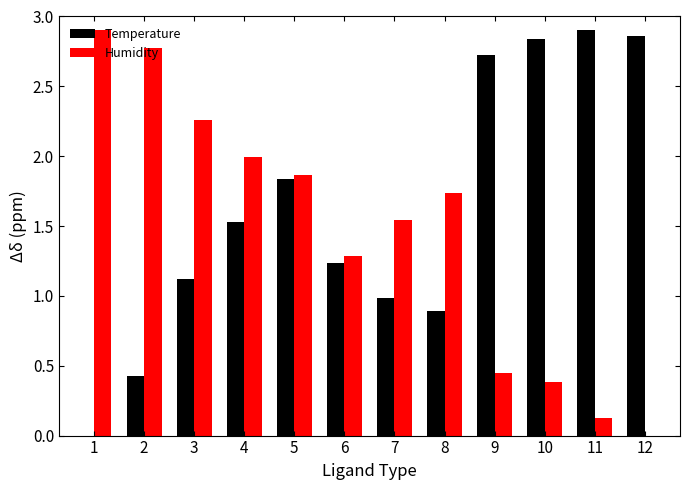

Between 1 and 9, which series saw the biggest shift?

Temperature